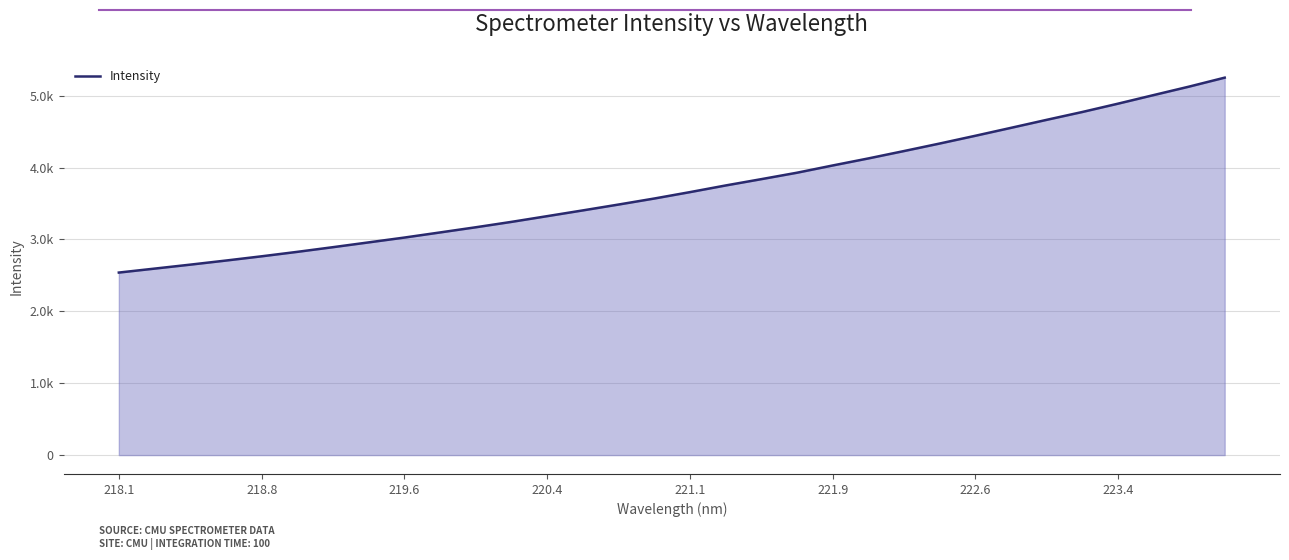

Does the chart display data point markers on the line(s)?

No